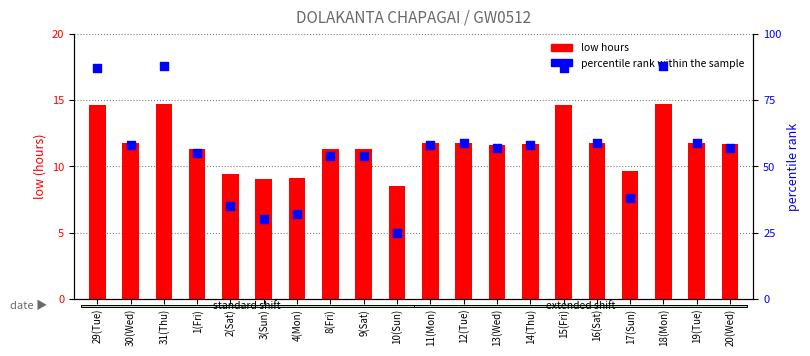

At how many categories does at least one series exceed 3?

20